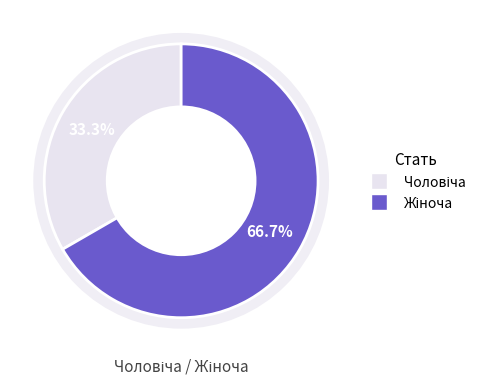

To the nearest percent, what is the combined percentage of Жіноча and Чоловіча?

100%